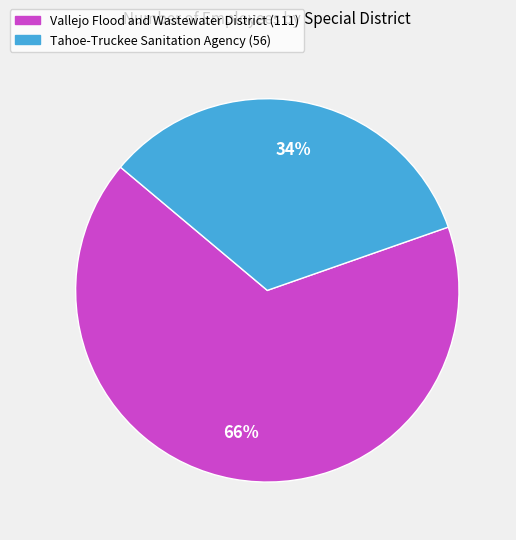

How many segments does this pie chart have?

2